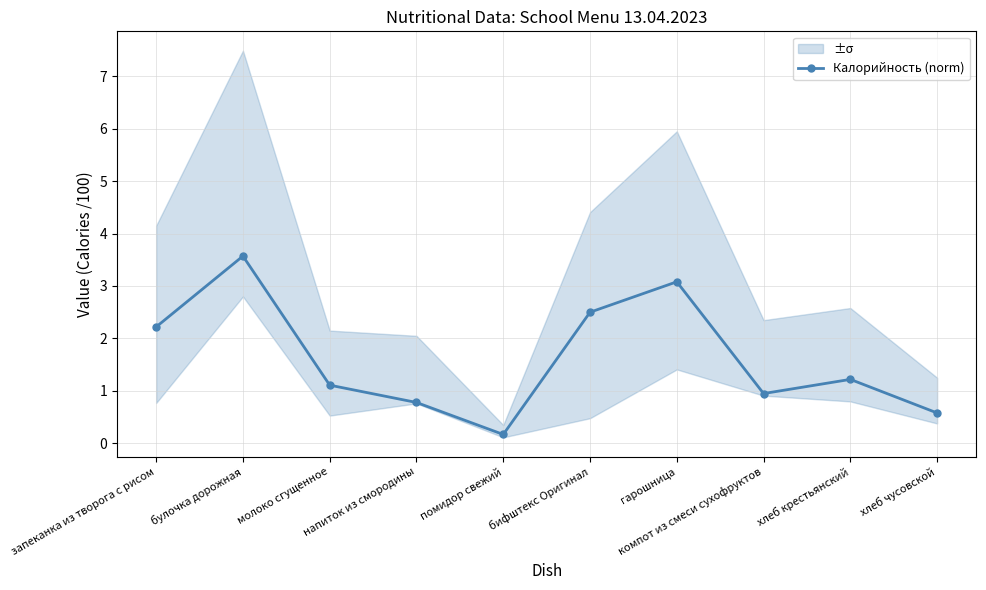

Rank the categories by value from highest to lowest.

булочка дорожная, гарошница, бифштекс Оригинал, запеканка из творога с рисом, хлеб крестьянский, молоко сгущенное, компот из смеси сухофруктов, напиток из смородины, хлеб чусовской, помидор свежий